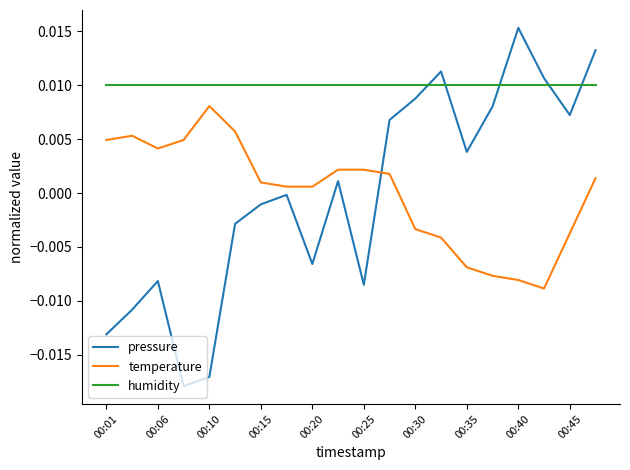

Count the number of data series in this chart.

3